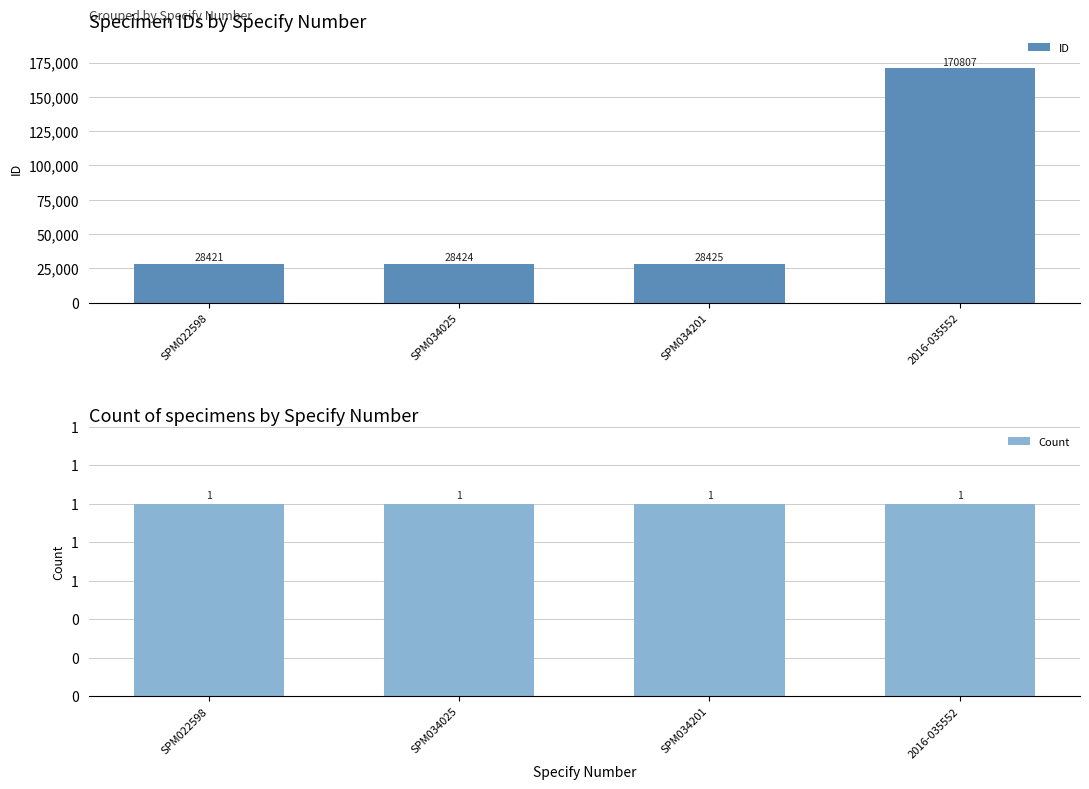

Does the chart contain any negative values?

No